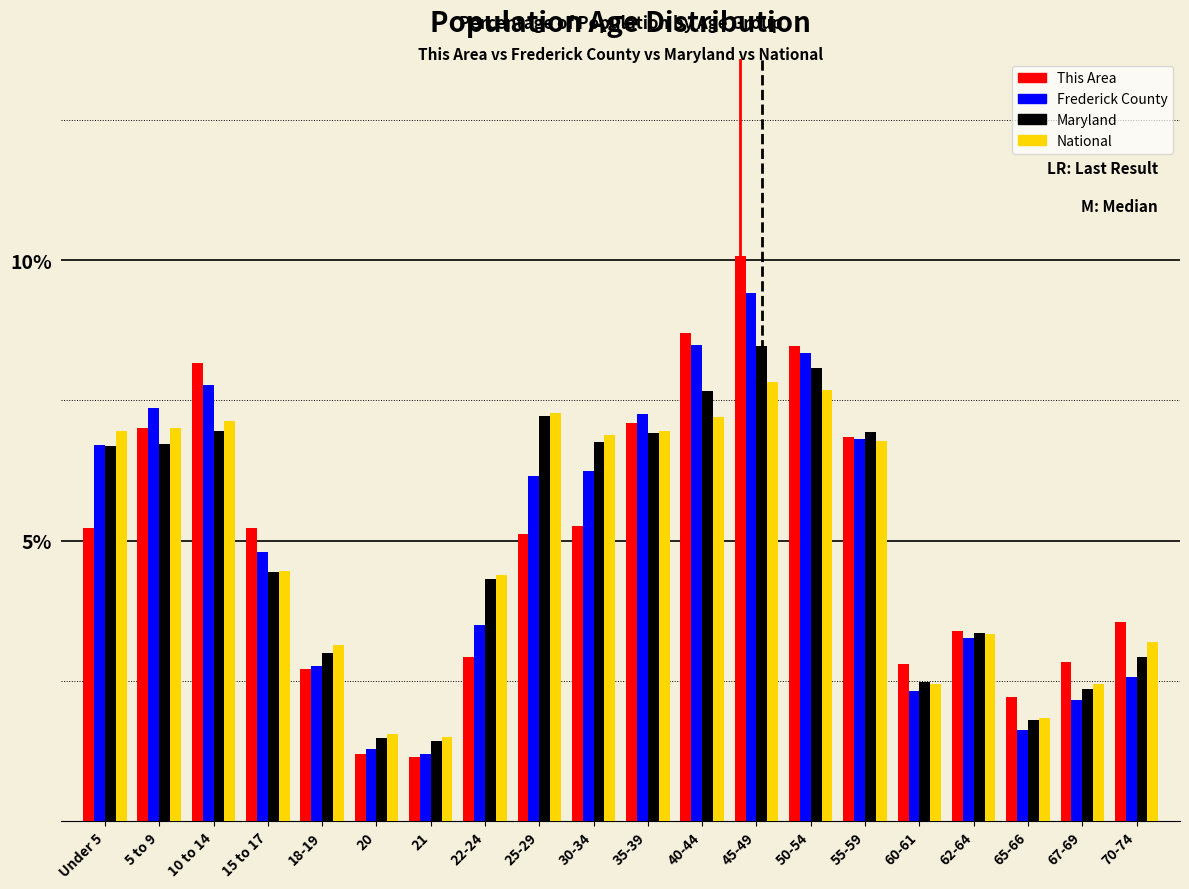

At 45-49, list the series in order from smallest to largest.

National, Maryland, Frederick County, This Area